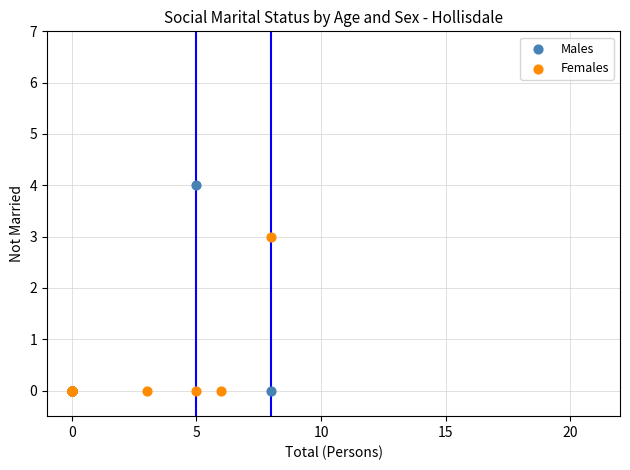

What are all the series names shown in the legend?

Males, Females